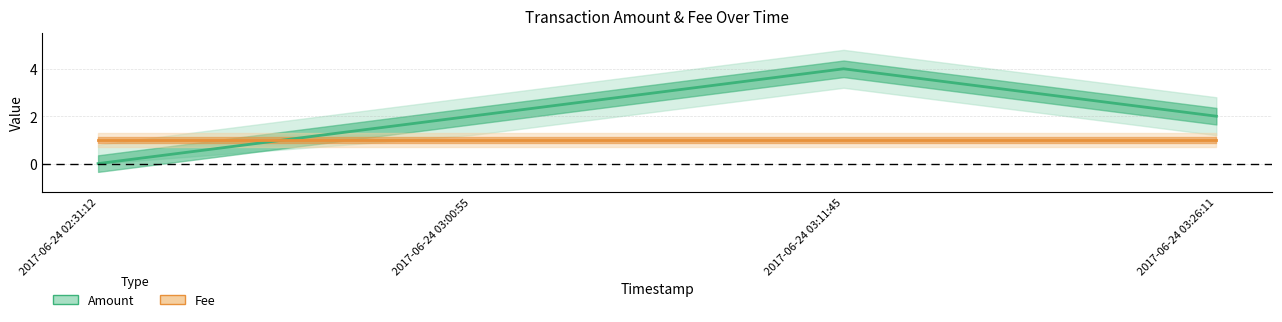

The value of Fee at 2017-06-24 03:11:45 is 1. True or false?

True